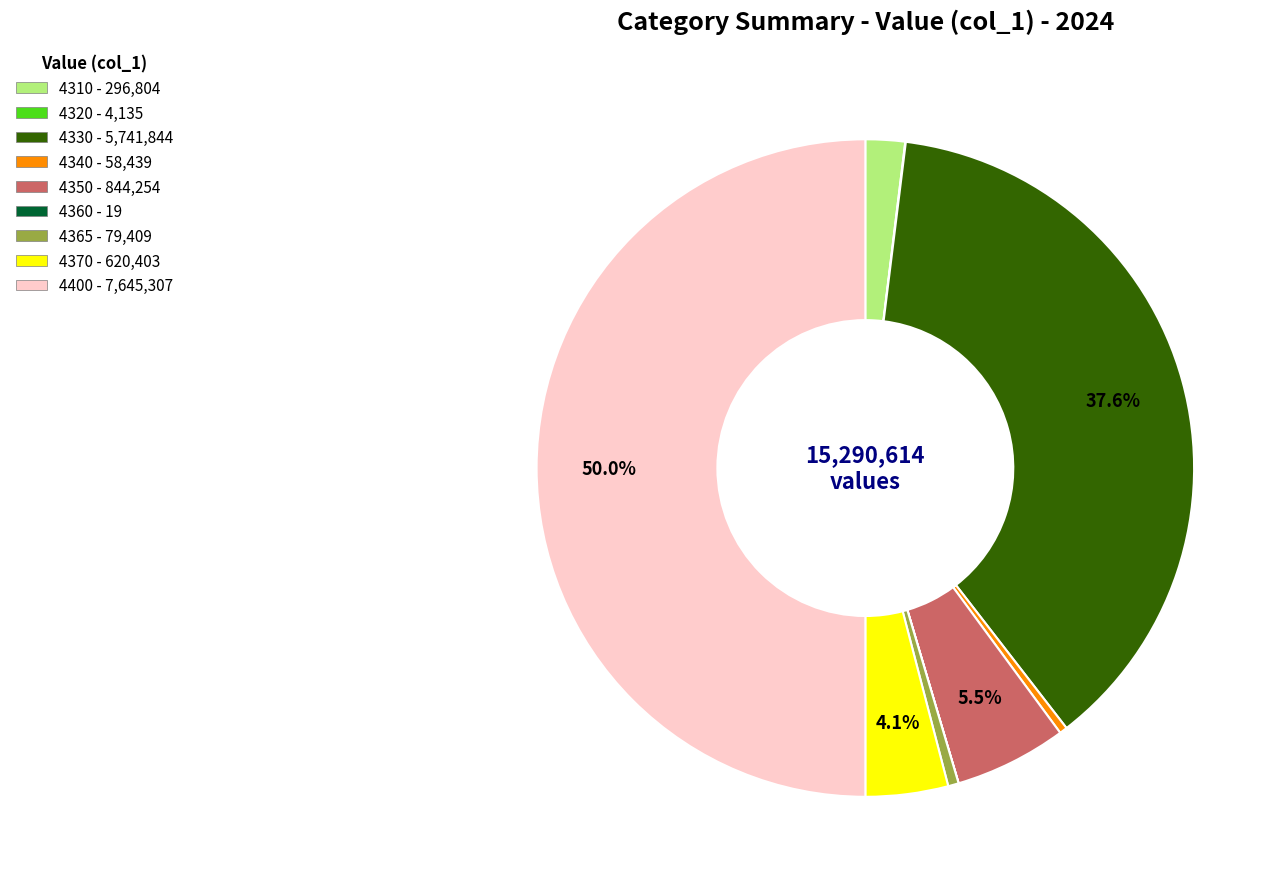

Is 4310 - 296,804 the majority of the pie?

No